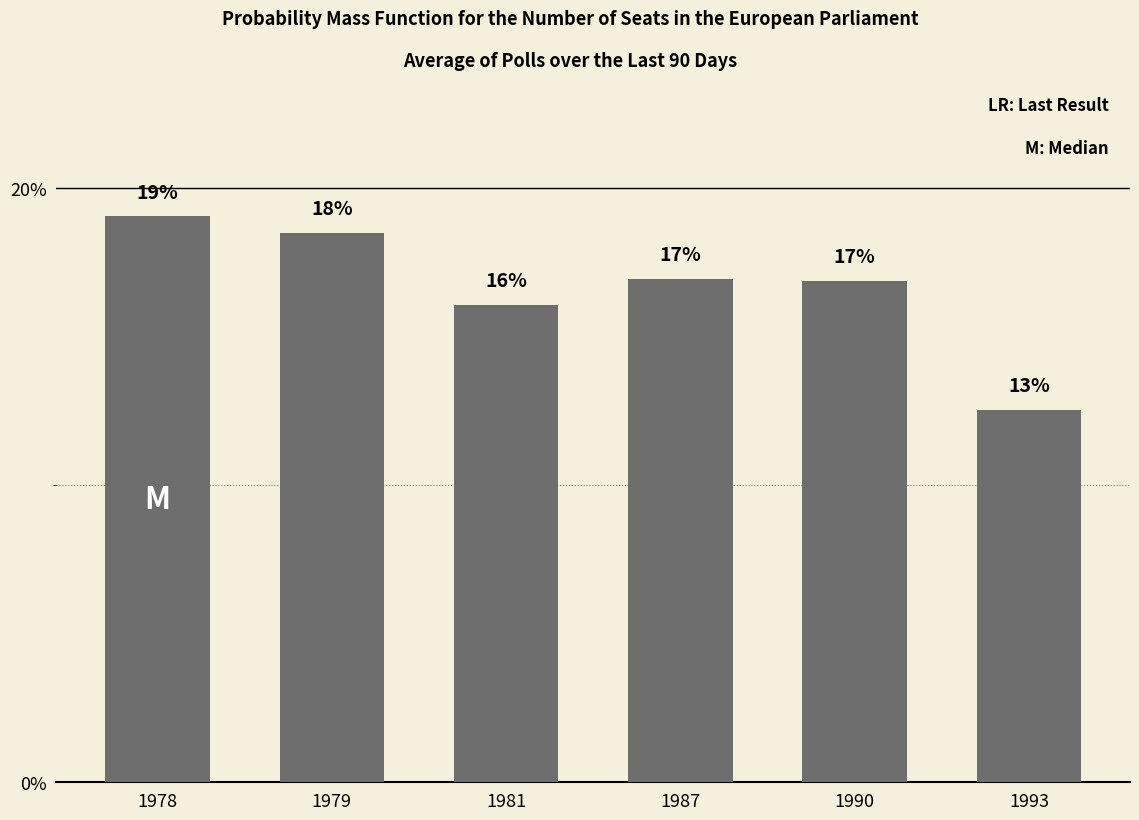

Is it true that the value at 1981 is 16.1?

True